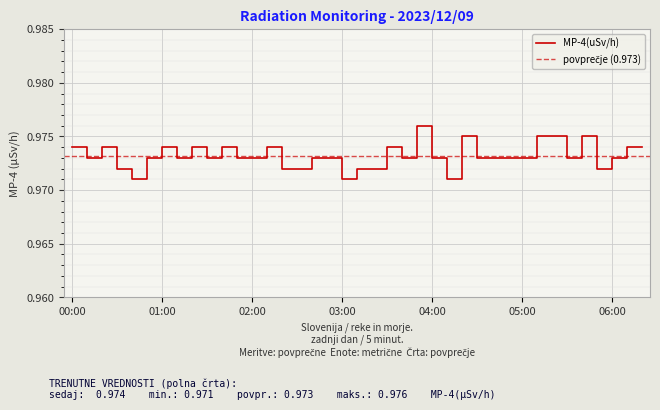

What is the average value?

1.0